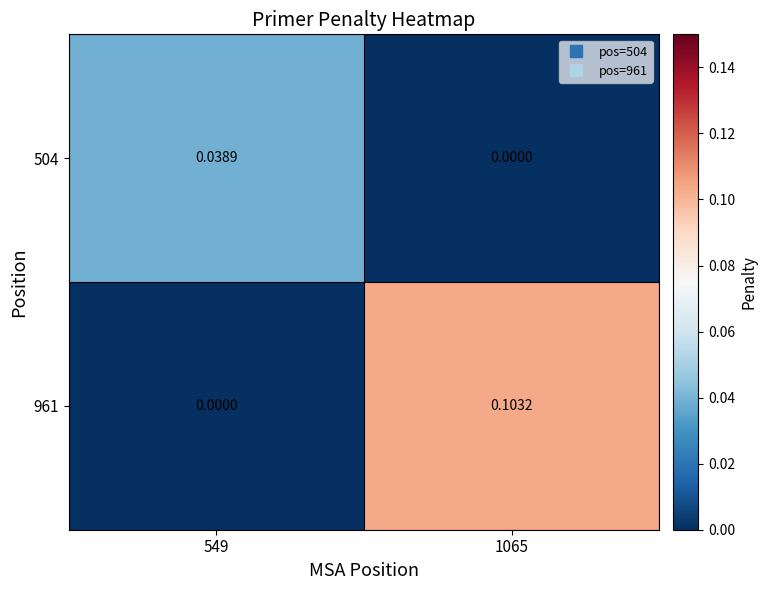

Rank the series at 1065 from lowest to highest value.

504, 961